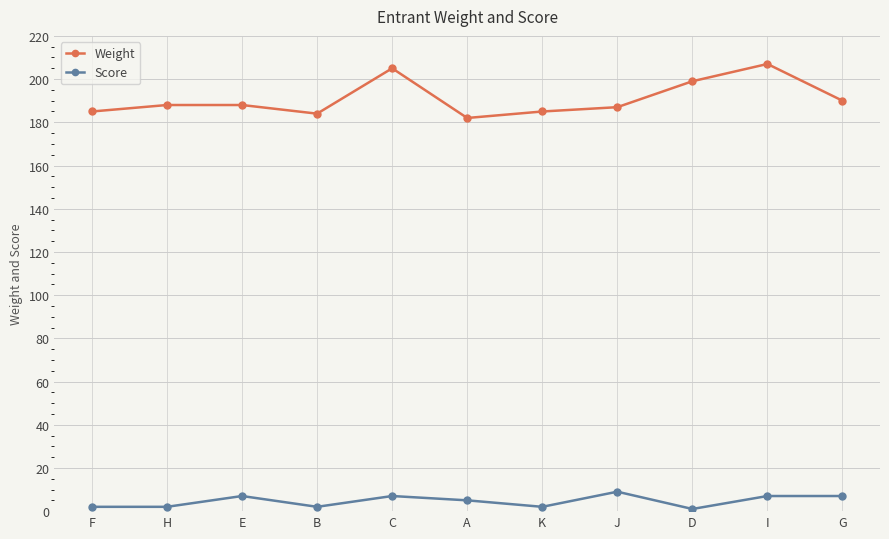

What is the approximate value of Weight at J?

187